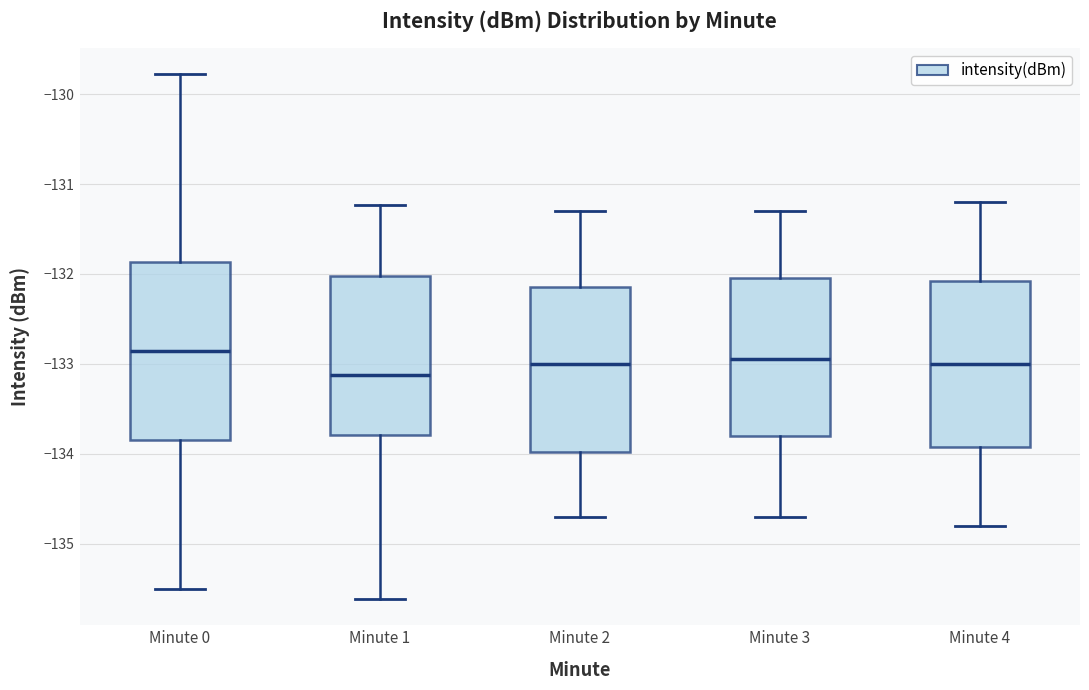

Which box's median line is the lowest?

Minute 1